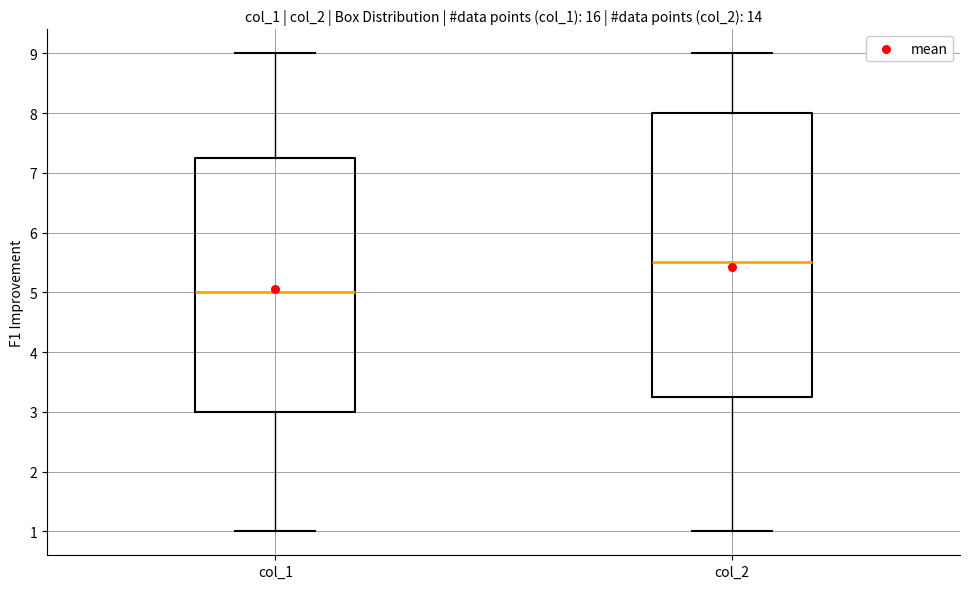

Which box's median line is the lowest?

col_1